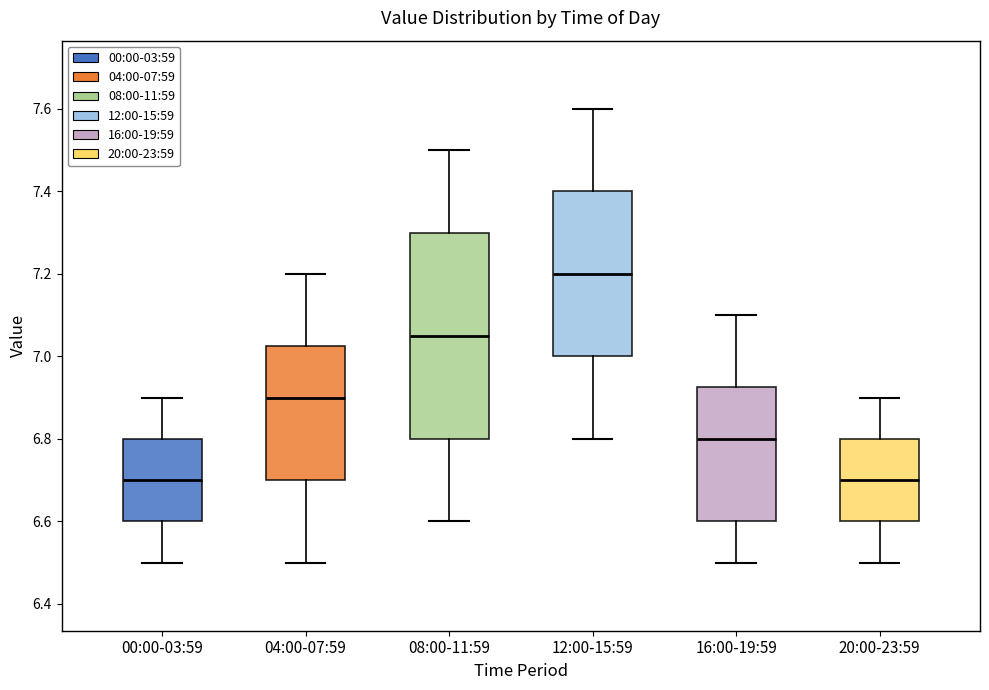

Where is the upper edge of the box for 12:00-15:59 on the y-axis? The values are not printed on the chart, so give them approximately, as read against the axis.

7.40